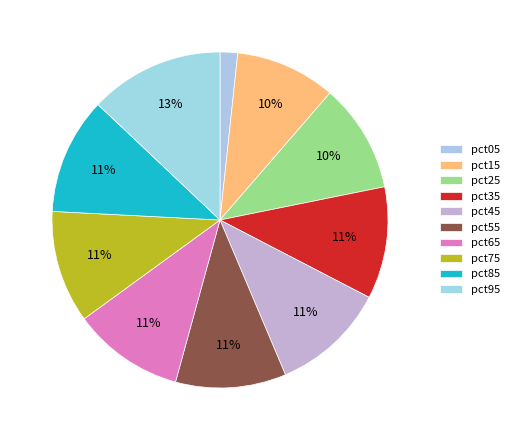

The pct15 slice represents 1% of the pie. True or false?

False